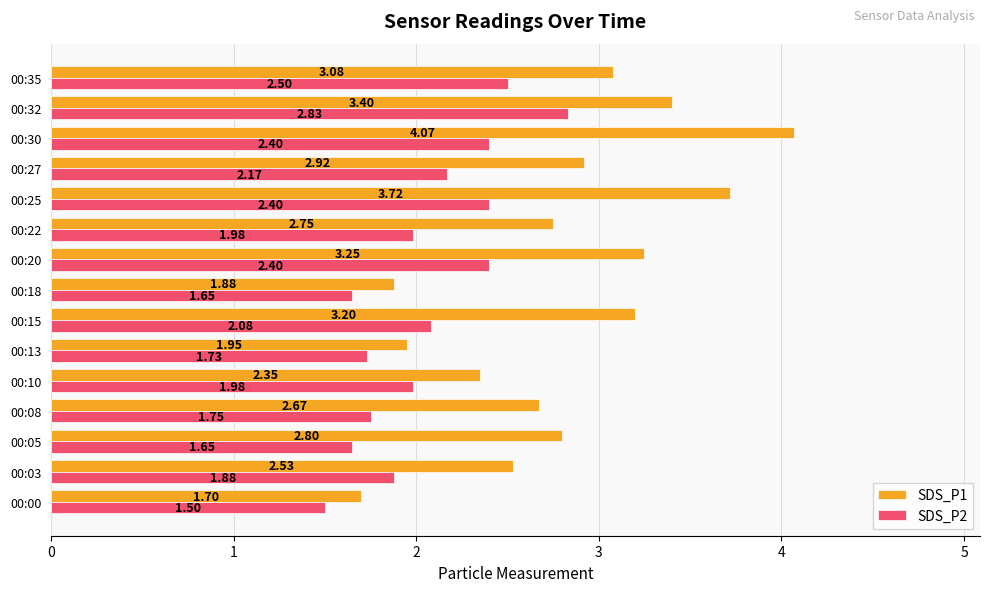

What is the difference between the maximum and minimum values in the SDS_P2 series?

1.3